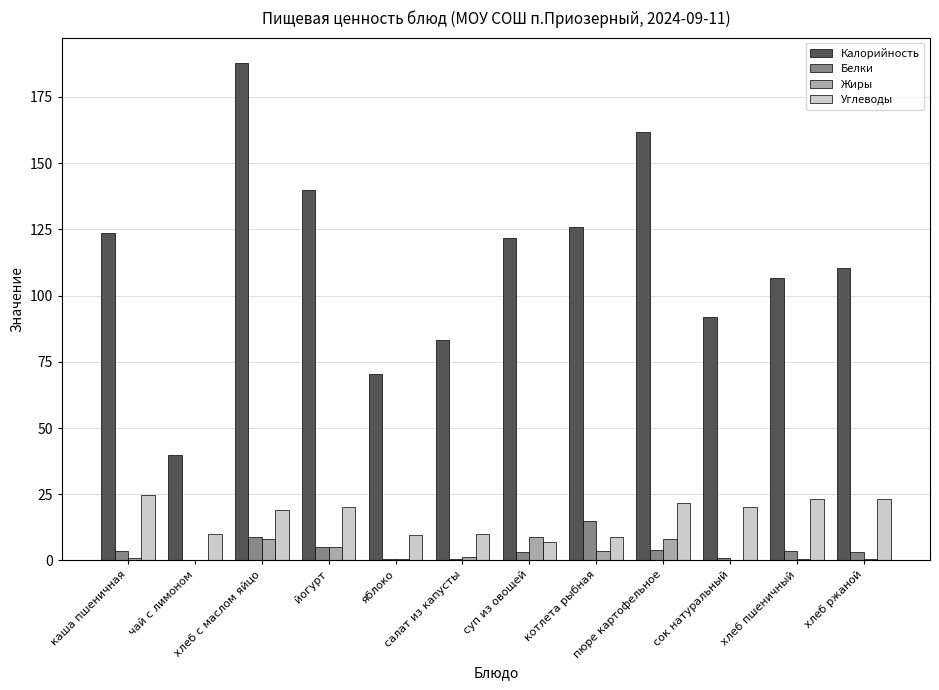

True or false: Калорийность has a value of 77.8 at хлеб с маслом яйцо.

False